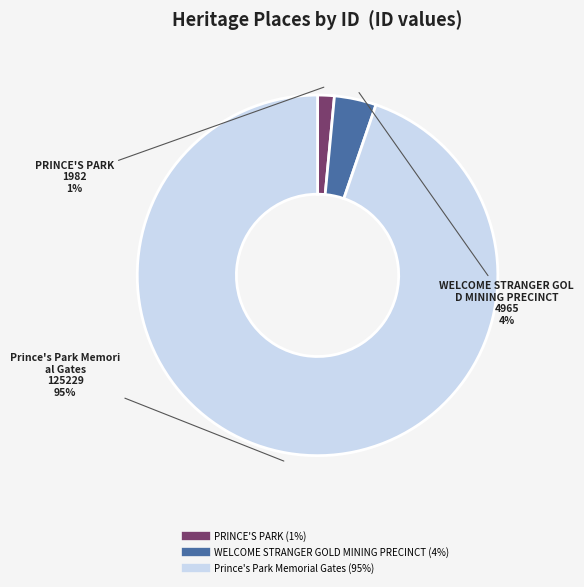

Combined, do Prince's Park Memorial Gates and PRINCE'S PARK account for over 50%?

Yes